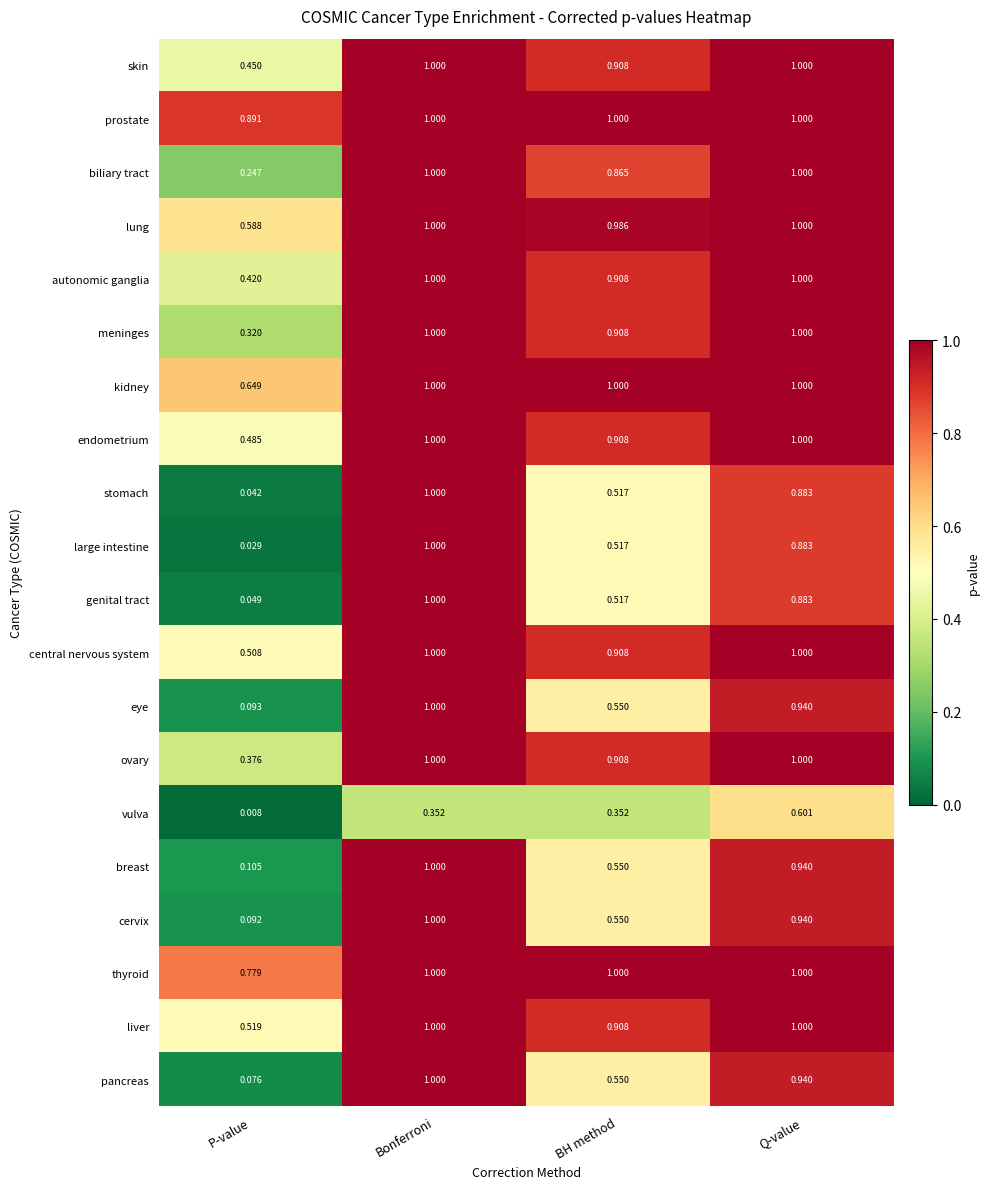

Which label corresponds to the smallest value in the chart?

P-value